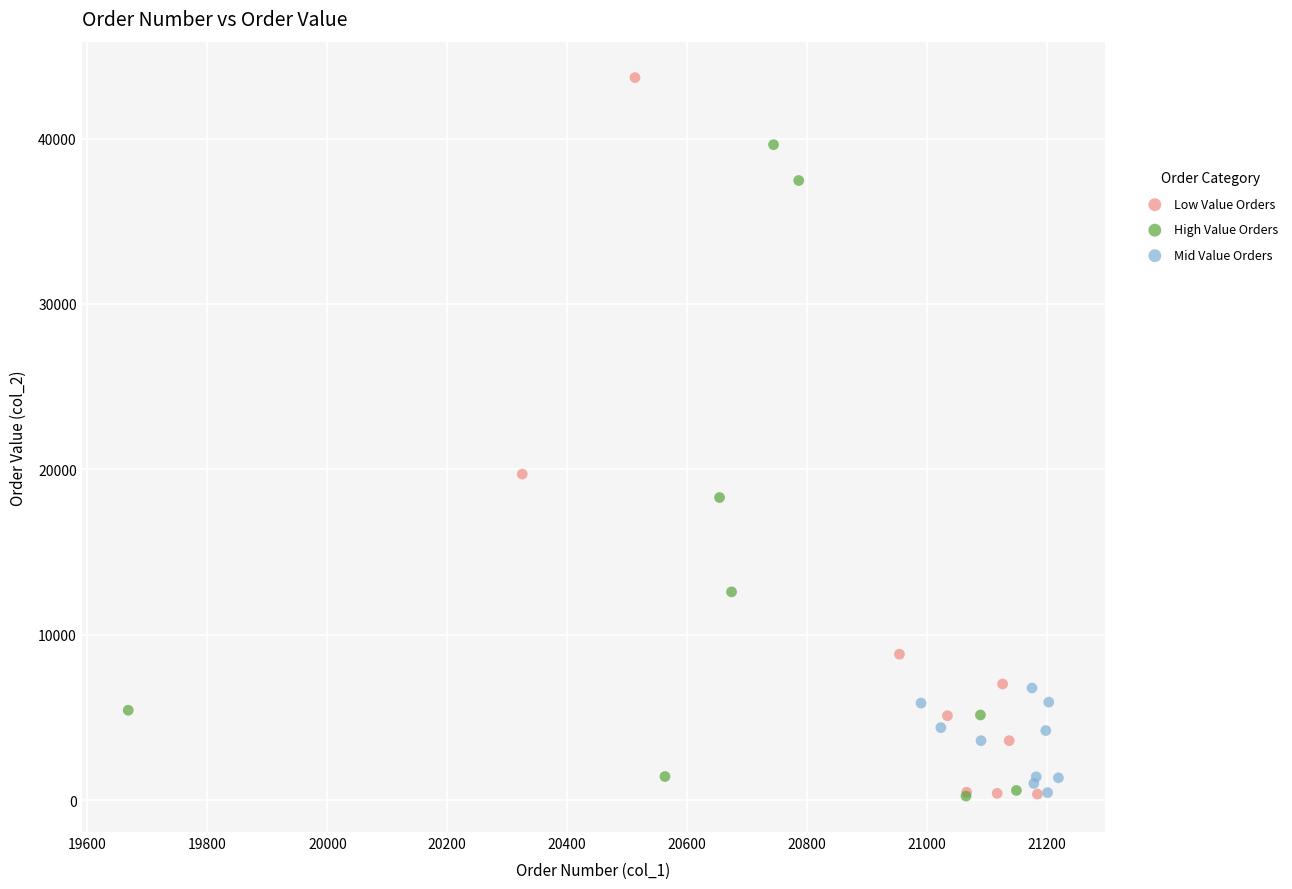

Which series contains the highest Y value?

Low Value Orders